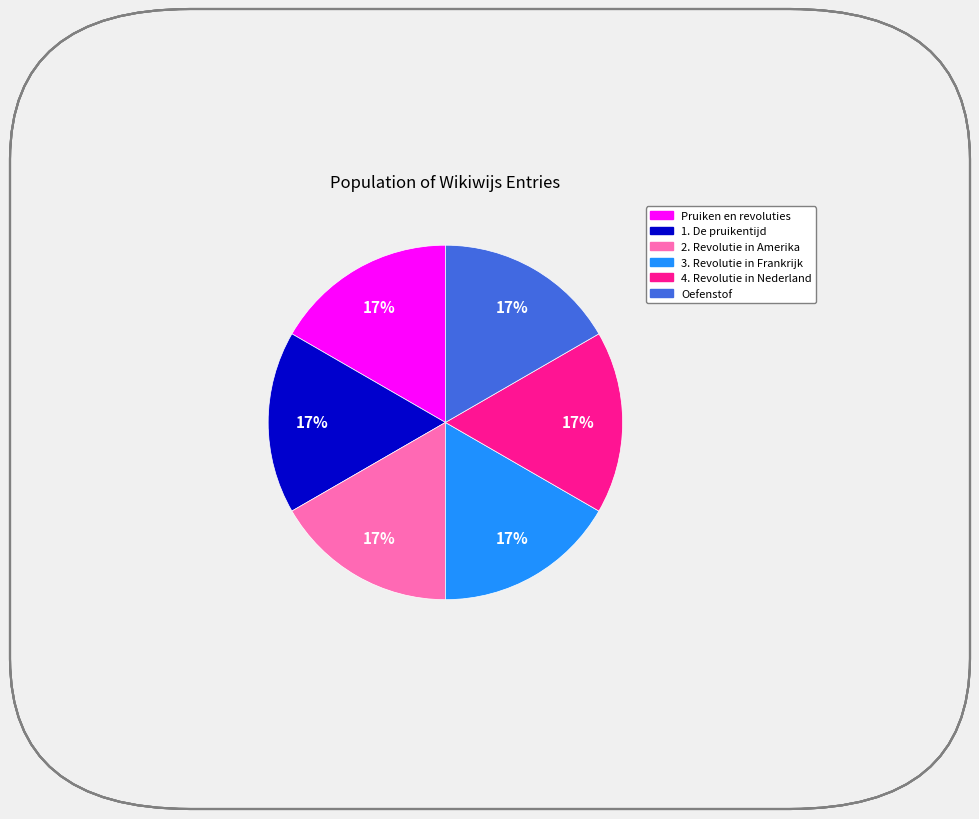

What is the ratio of the value at Oefenstof to the value at 3. Revolutie in Frankrijk?

1.0